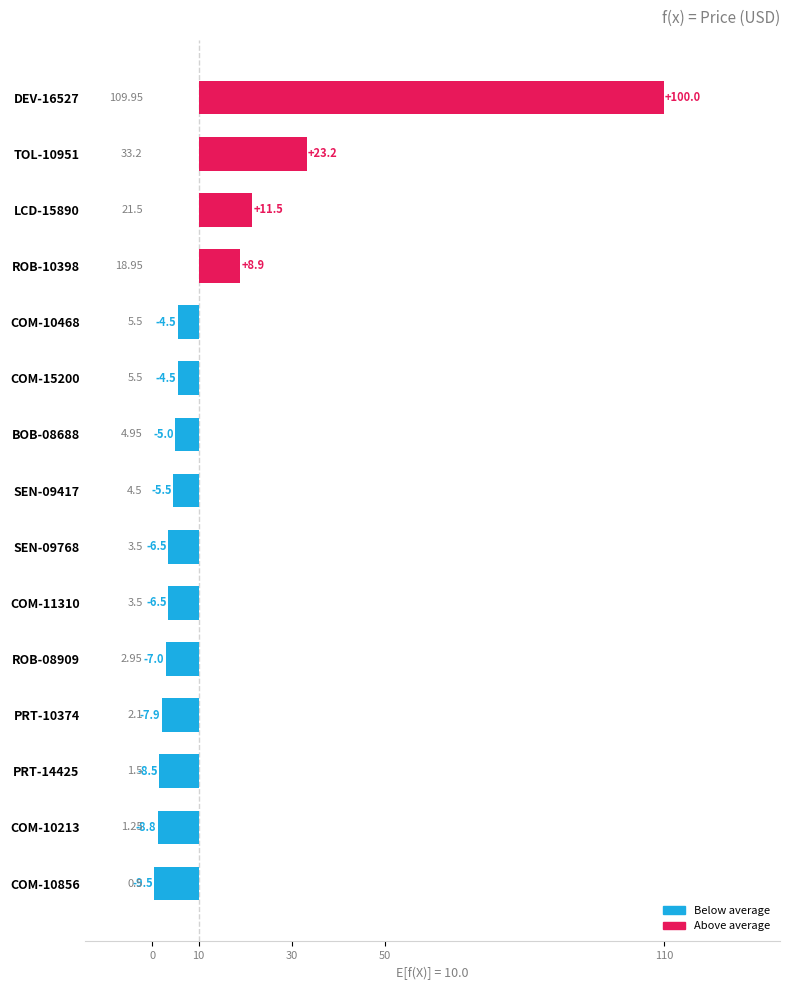

What is the maximum value shown in the chart?

100.0